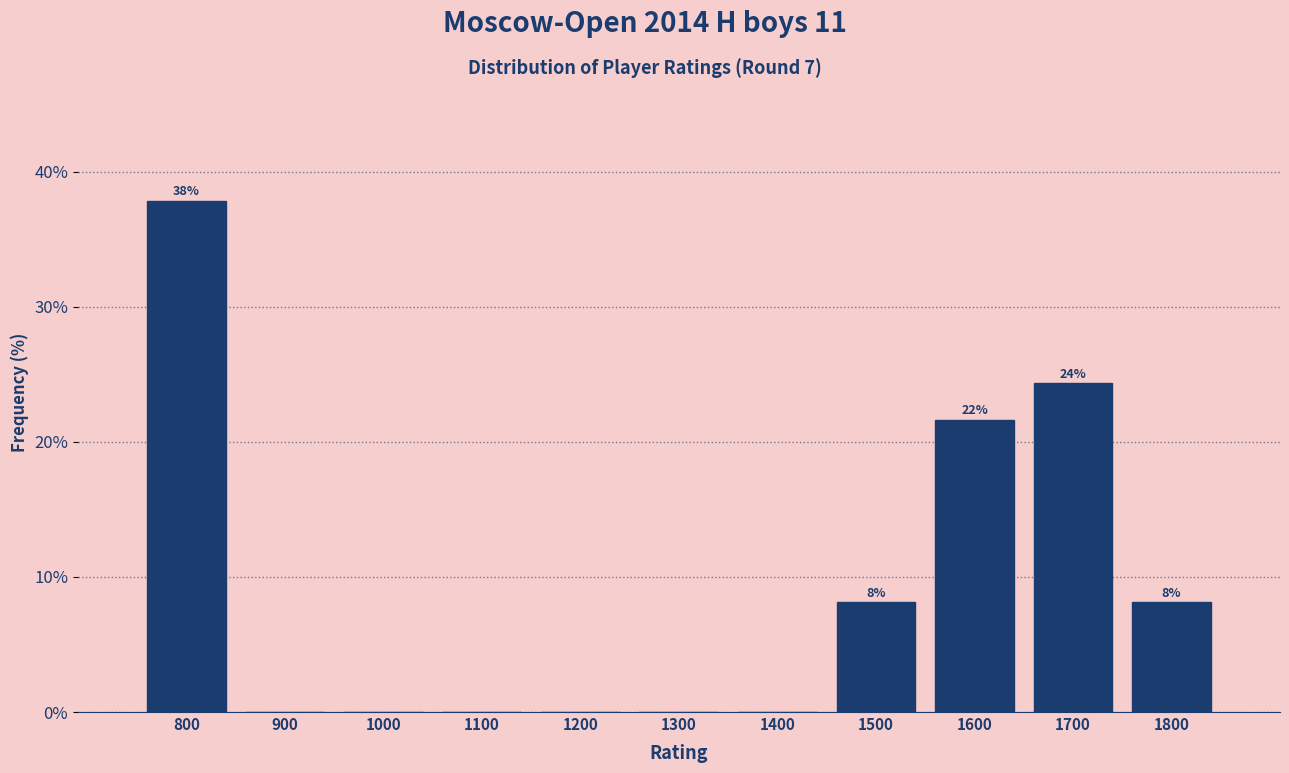

Reading right to left, list all the values displayed in this chart.

1800=8.1	1700=24.3	1600=21.6	1500=8.1	1400=0.0	1300=0.0	1200=0.0	1100=0.0	1000=0.0	900=0.0	800=37.8